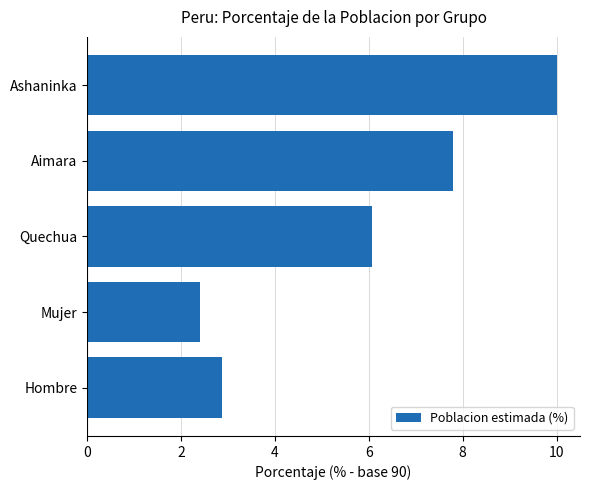

True or false: the data shows 0.6 at Hombre.

False